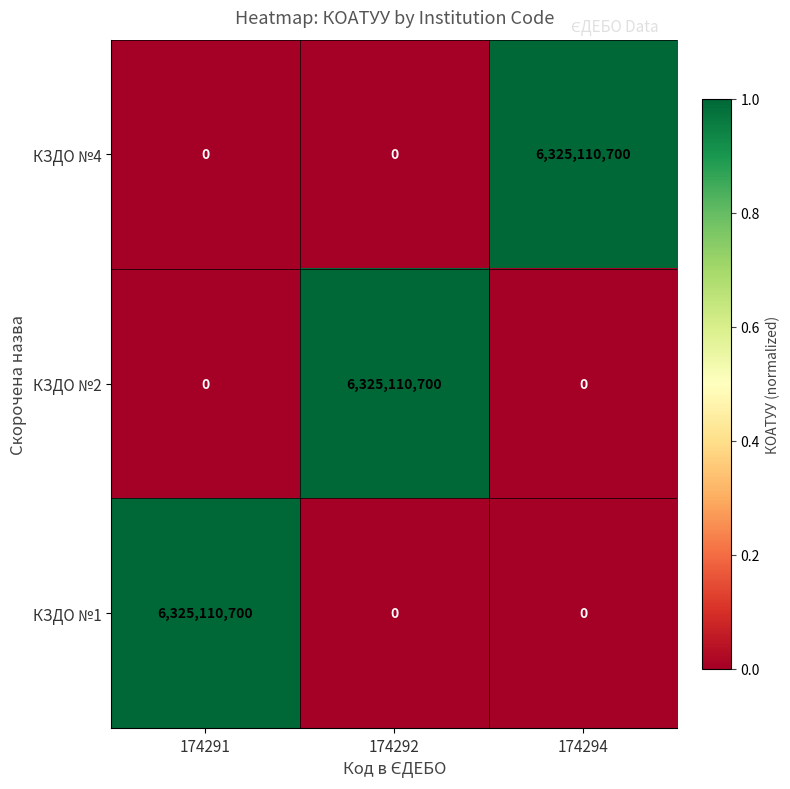

What is the maximum value shown in the chart?

6325110700